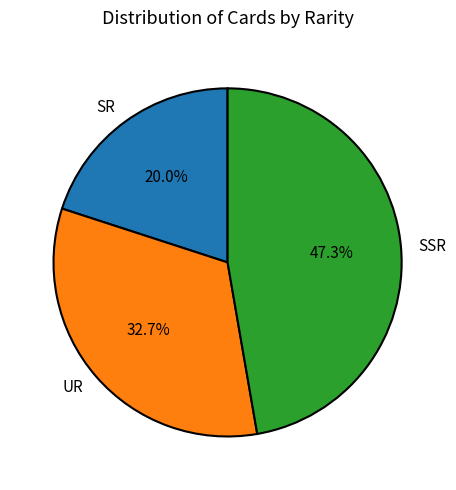

How many slices are in this pie chart?

3